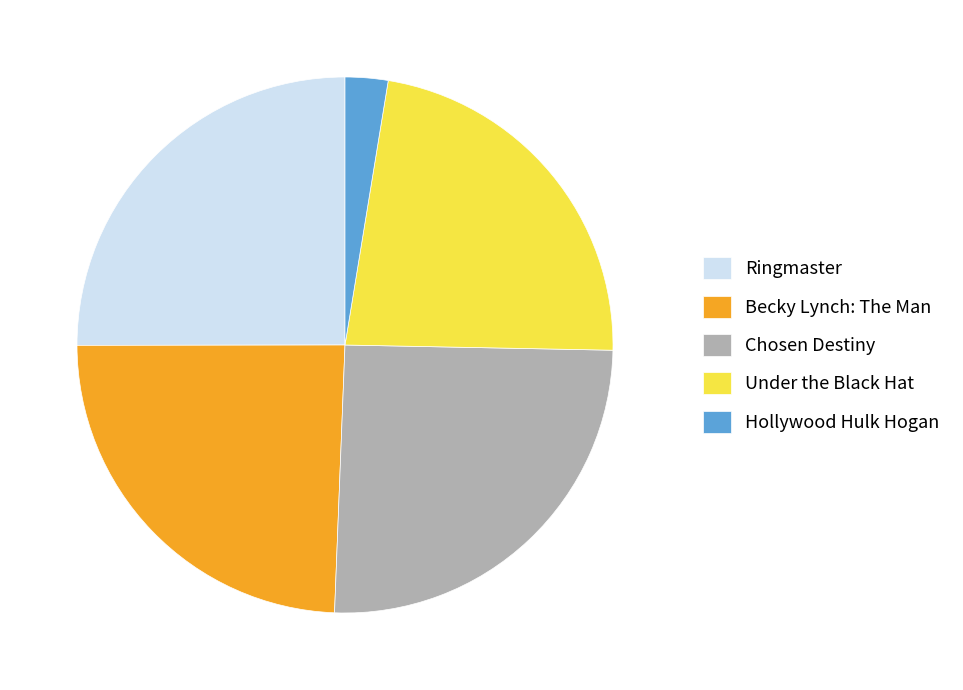

How many segments does this pie chart have?

5